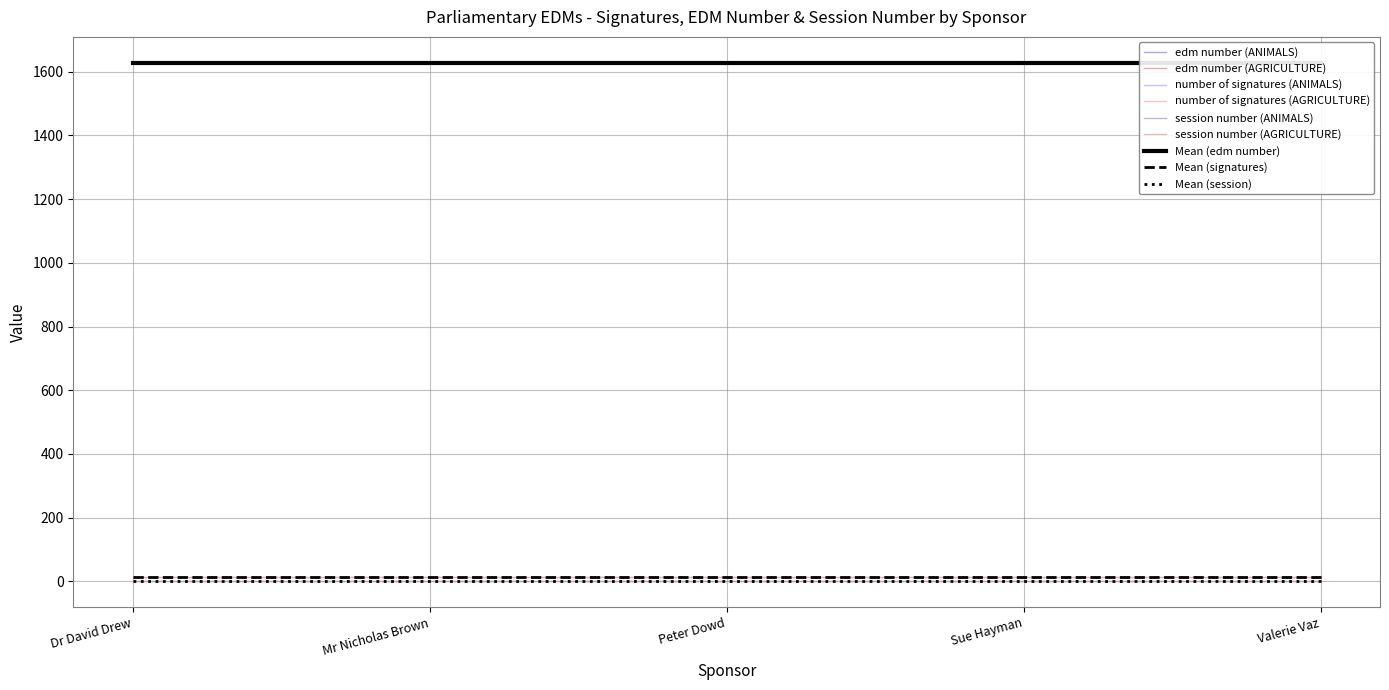

Which label corresponds to the smallest value in the chart?

Dr David Drew